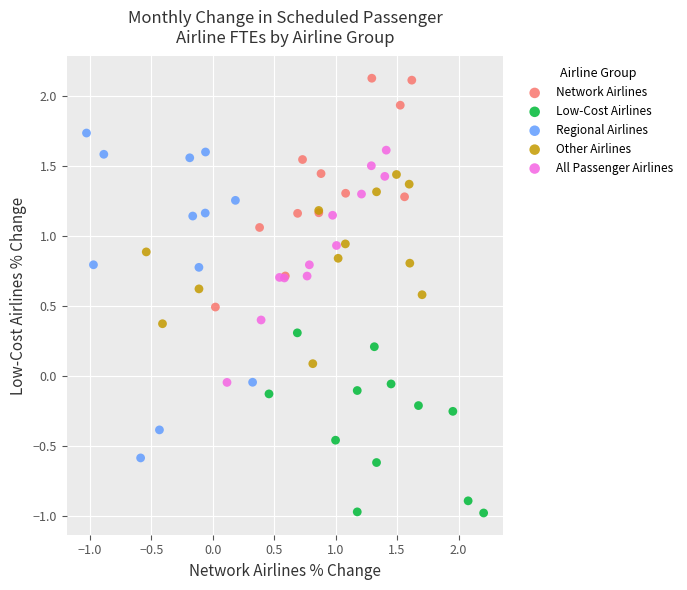

What are all the series names shown in the legend?

Network Airlines, Low-Cost Airlines, Regional Airlines, Other Airlines, All Passenger Airlines